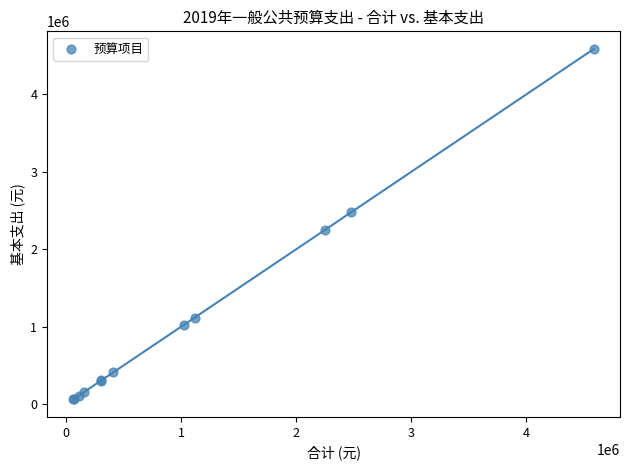

What Y value in the scatter plot is closest to 2324580?

2252448.0